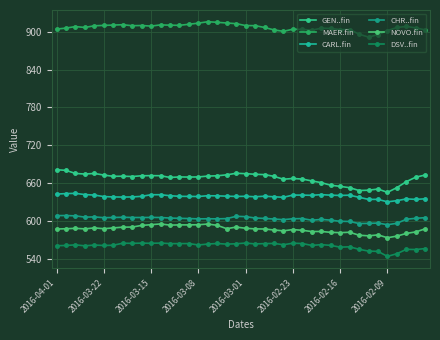

Count the number of data series in this chart.

6